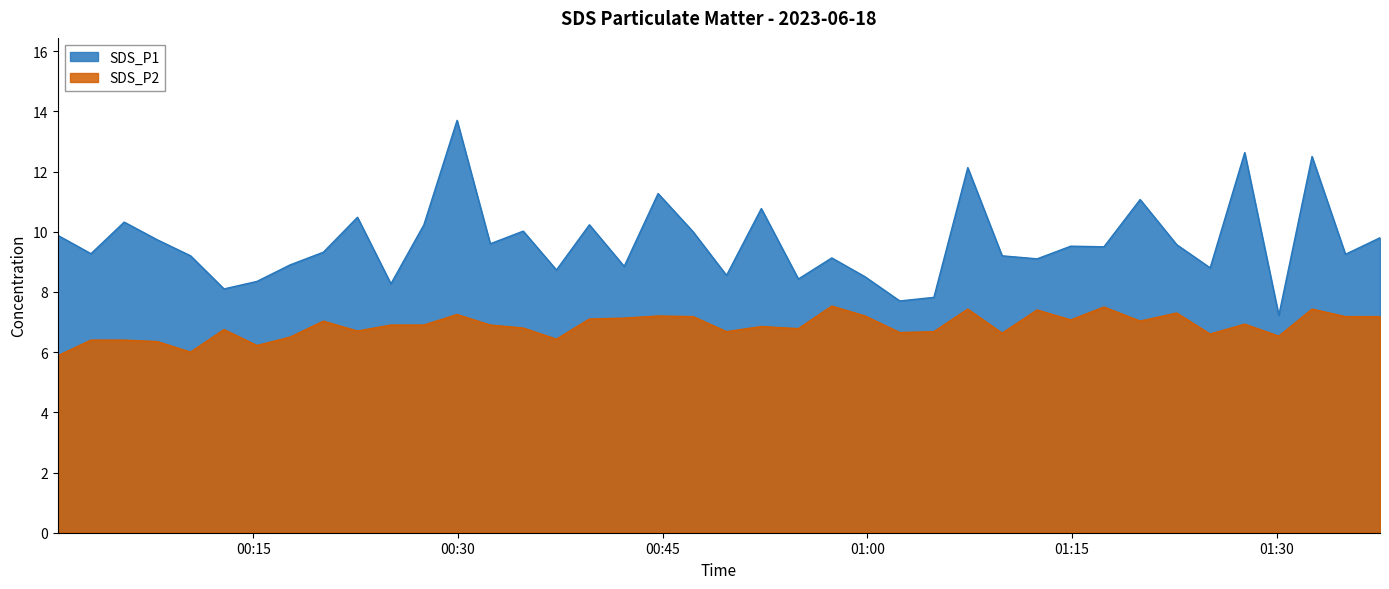

What is the difference between the maximum and minimum values in the SDS_P1 series?

6.5